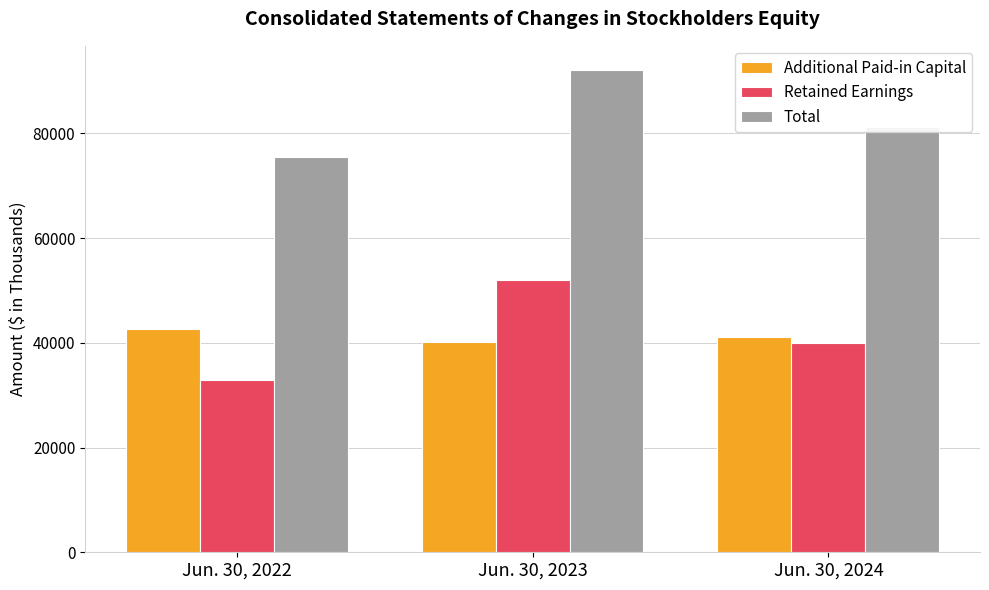

Which series has the largest total across all categories?

Total